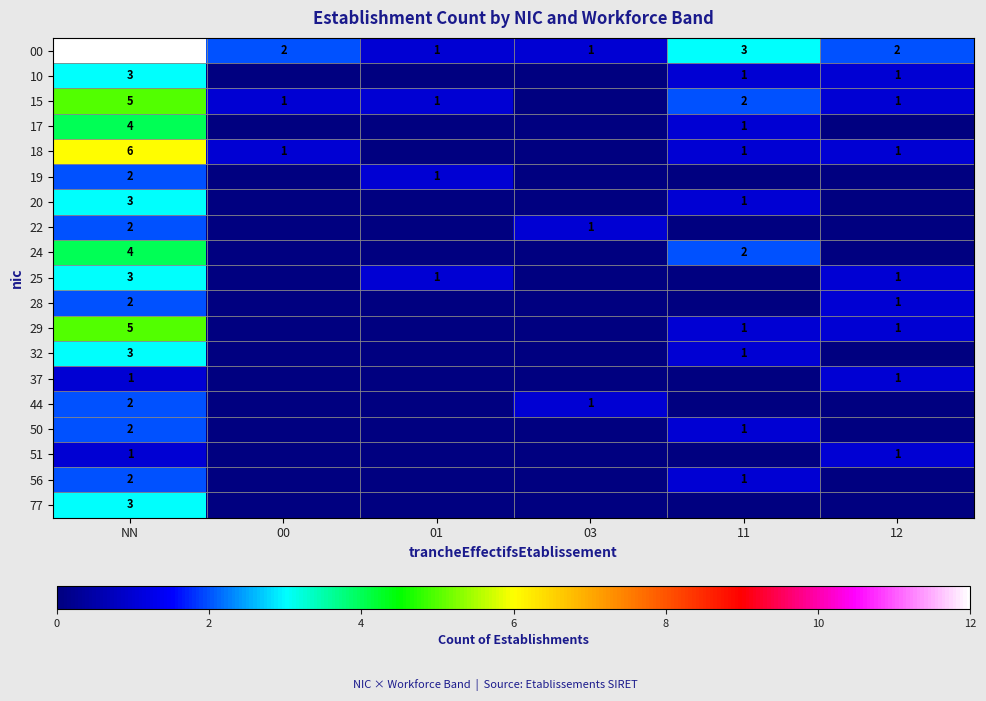

What is the difference between the maximum and minimum values in the 00 series?

11